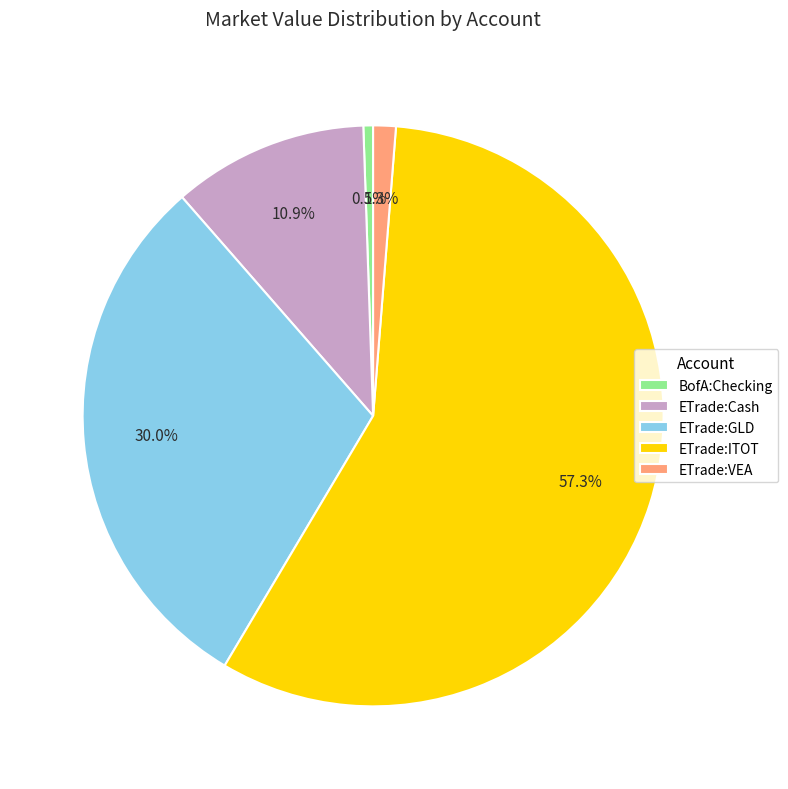

To the nearest percent, what is the average slice percentage?

20%